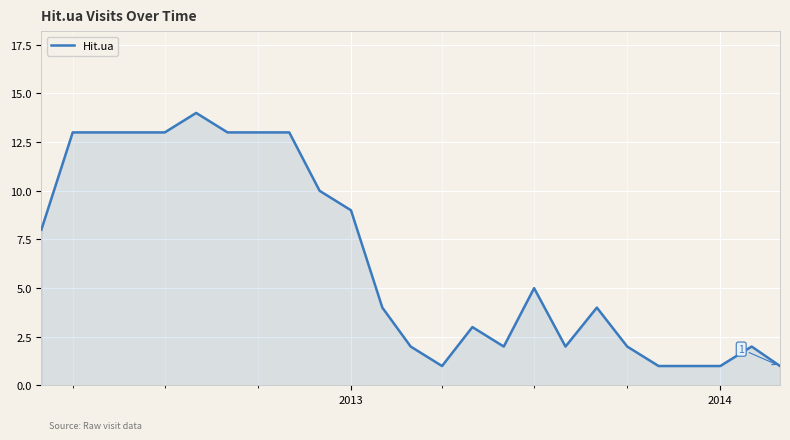

How many values are below 5?

12